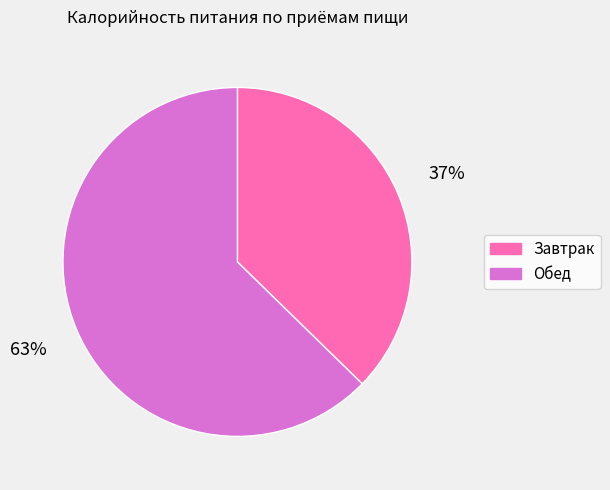

To the nearest percent, what percentage of the pie is Завтрак?

37%